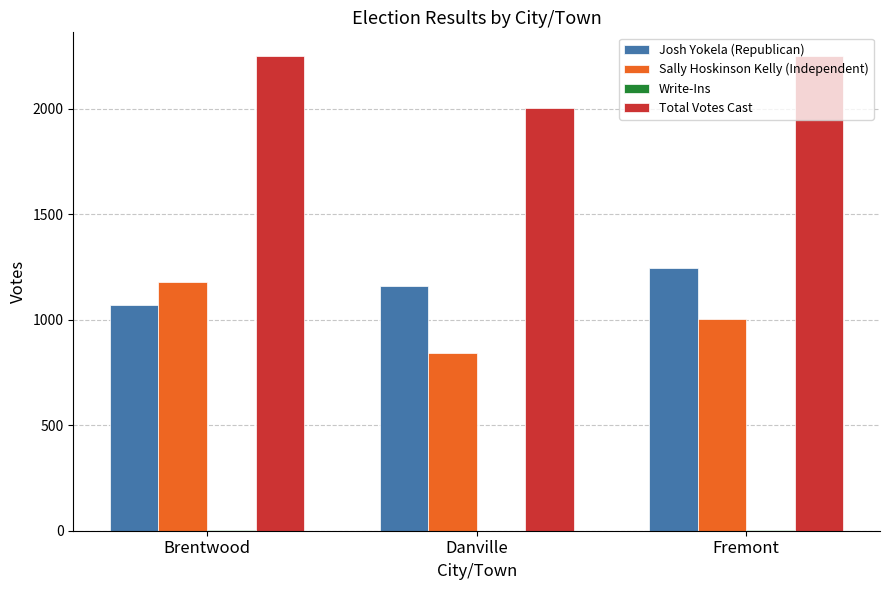

The Sally Hoskinson Kelly (Independent) series shows 844 at Danville. True or false?

True